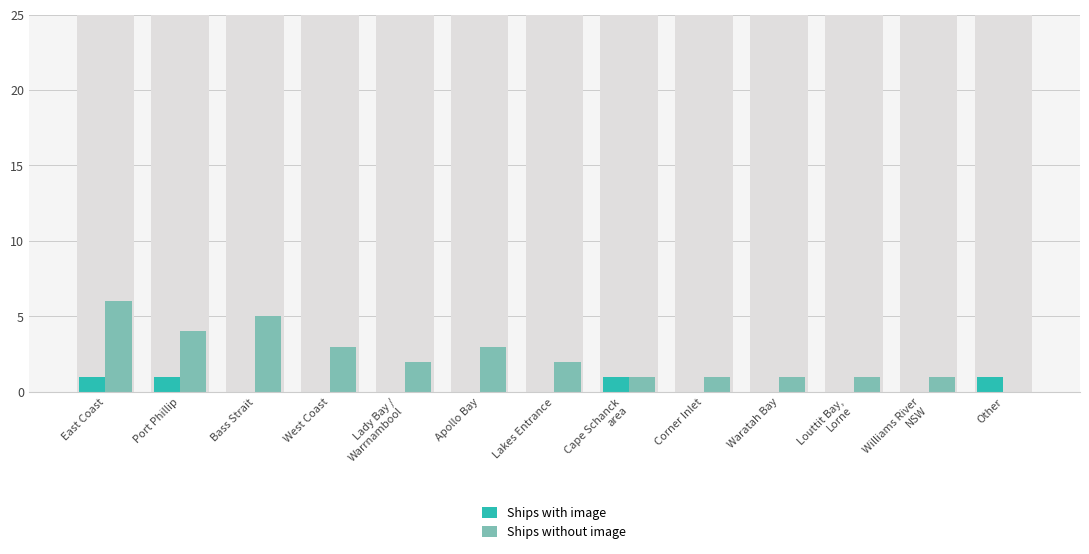

What is the spread (max minus min) of values at Bass Strait?

5